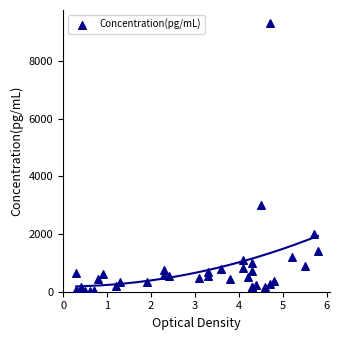

What Y value in the scatter plot is closest to 4668?

3000